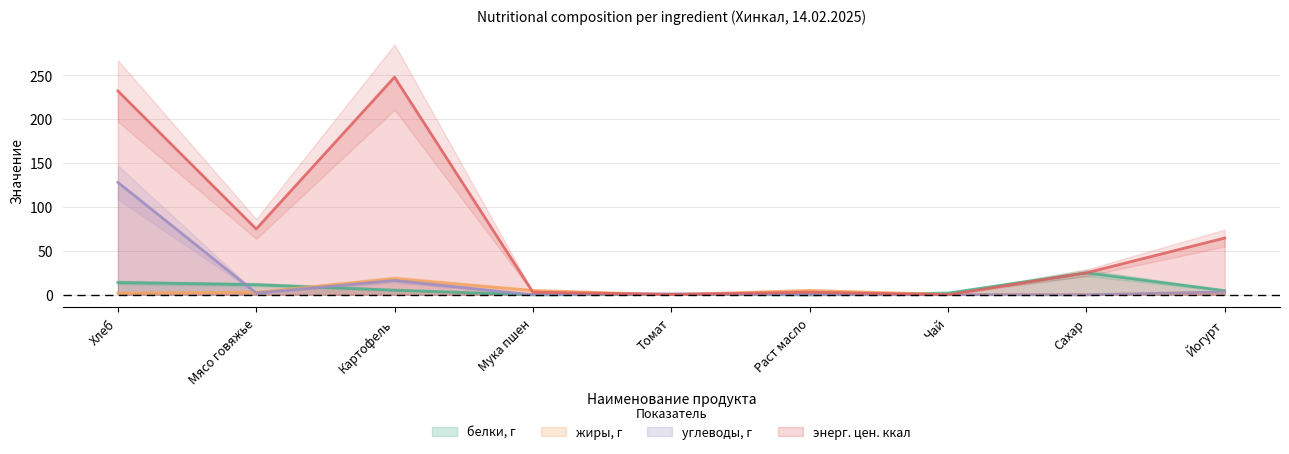

Which series has the widest spread of values?

энерг. цен. ккал